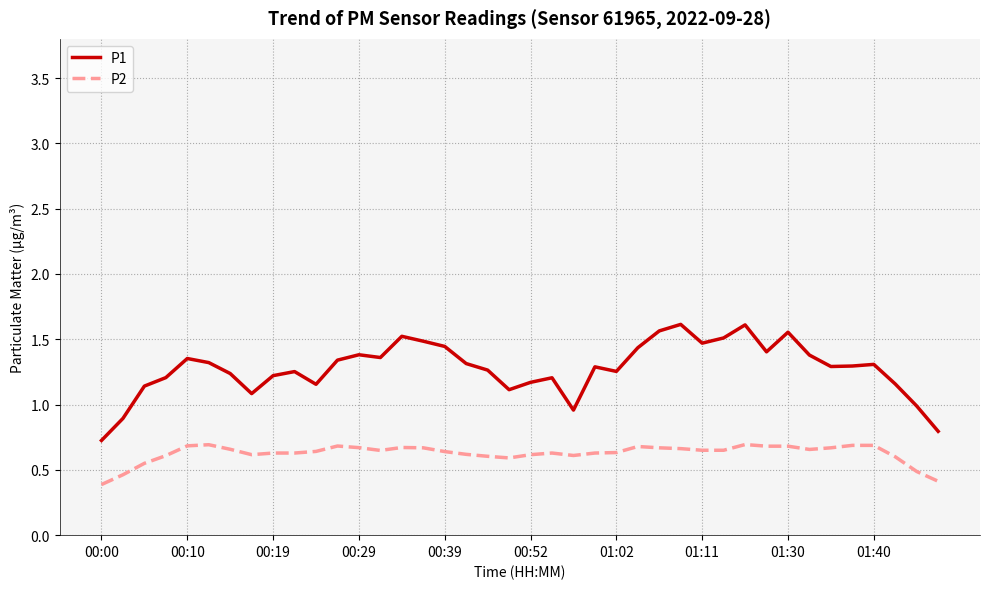

At how many categories does at least one series exceed 0?

40